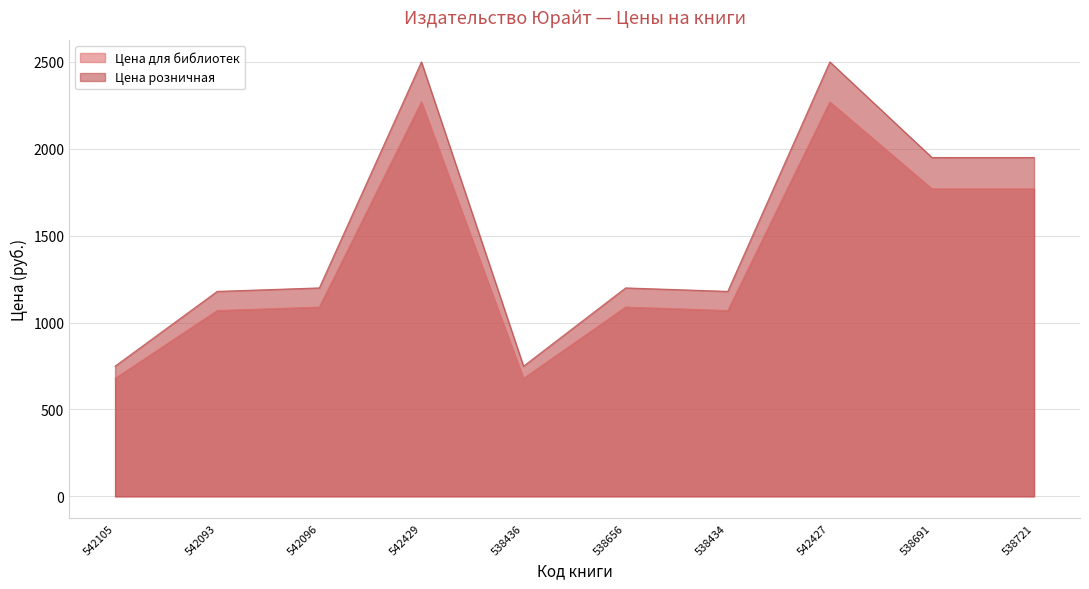

True or false: Цена для библиотек and Цена розничная intersect in this chart.

False